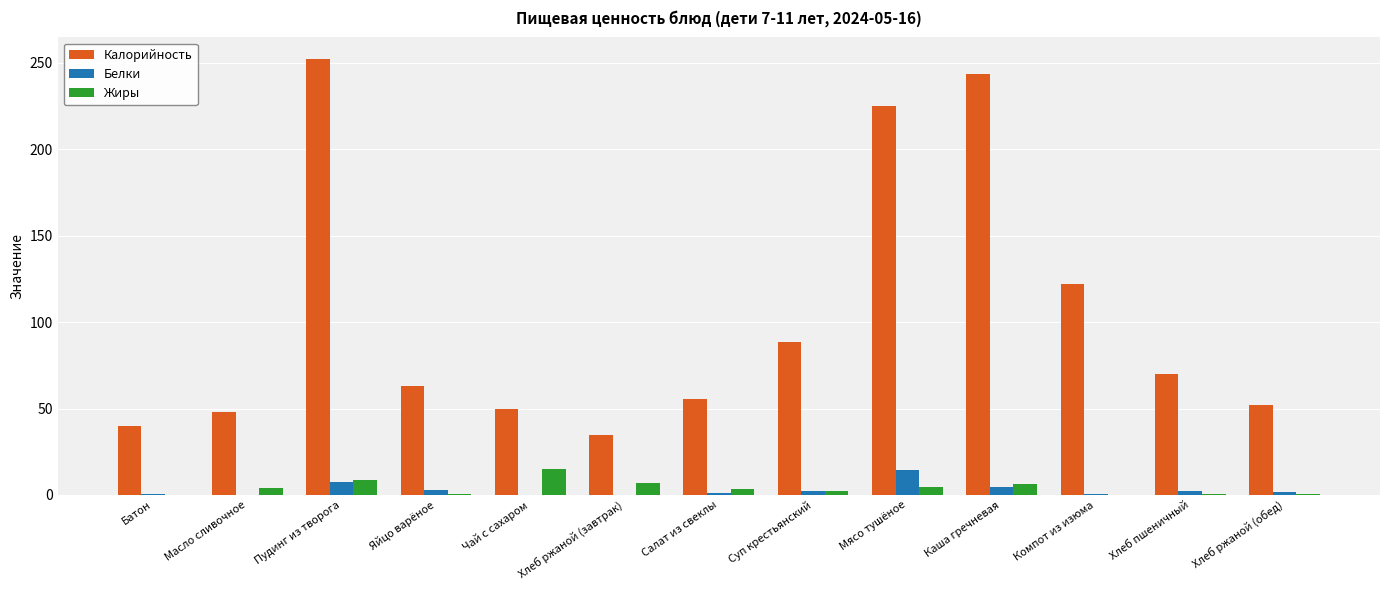

What is the spread (max minus min) of values at Яйцо варёное?

62.7